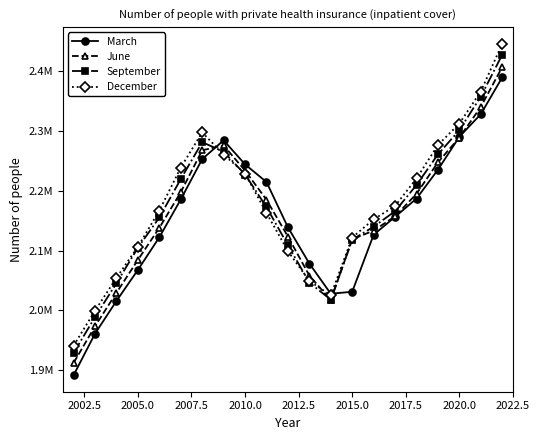

Is this an area chart (filled region under the line)?

No